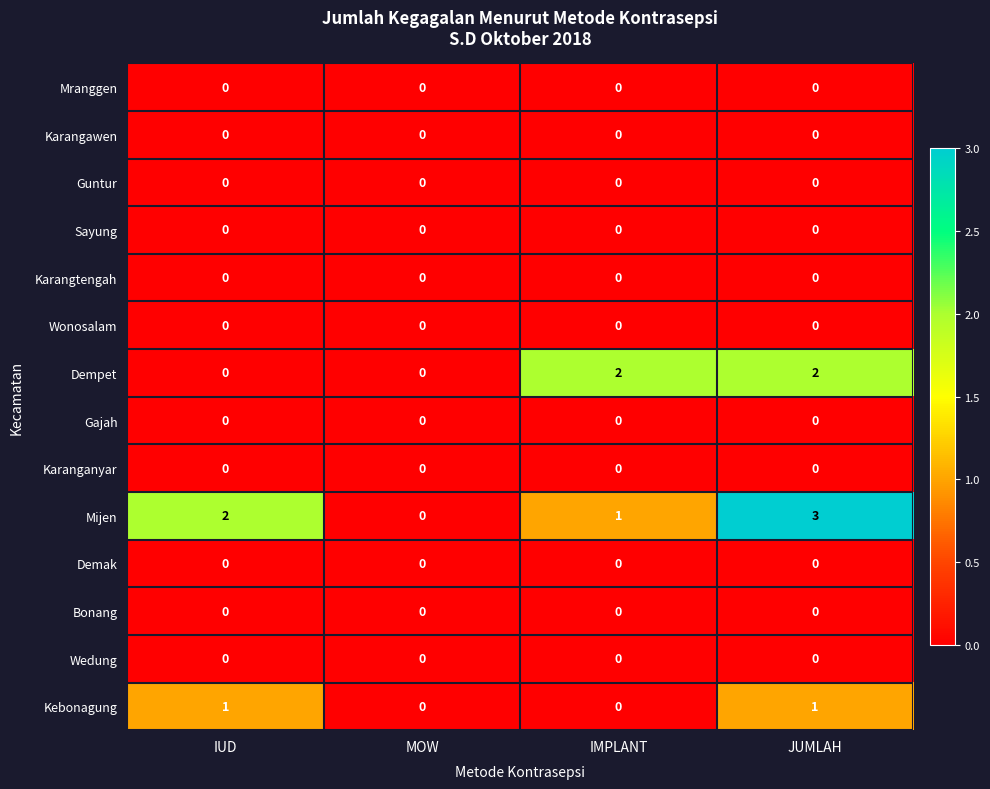

Which series has the largest total across all categories?

Mijen